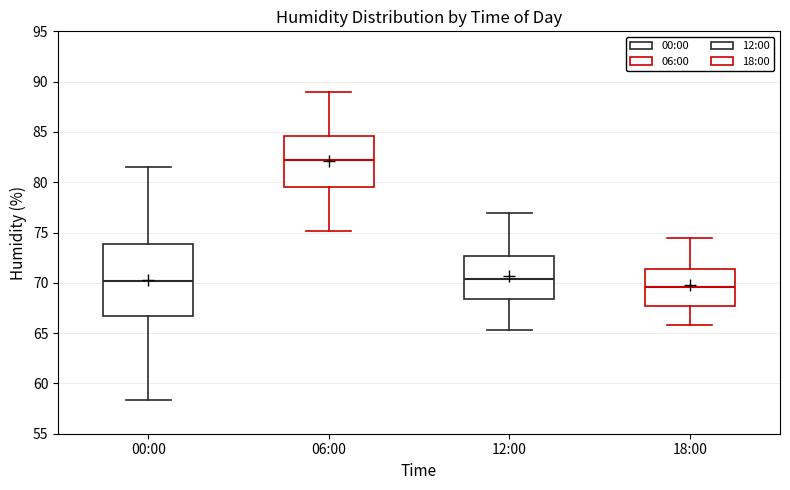

Reading left to right, transcribe this box plot: for each box, give where its median line is, the range the box spans, and where its two whiskers end, as read against the y-axis. The values are not printed on the chart, so give them approximately, as read against the axis.

00:00: median 70.0, box 66.5 to 74.0, whiskers 58.5 to 81.5
06:00: median 82.0, box 79.5 to 84.5, whiskers 75.0 to 89.0
12:00: median 70.5, box 68.5 to 72.5, whiskers 65.5 to 77.0
18:00: median 69.5, box 67.5 to 71.5, whiskers 66.0 to 74.5